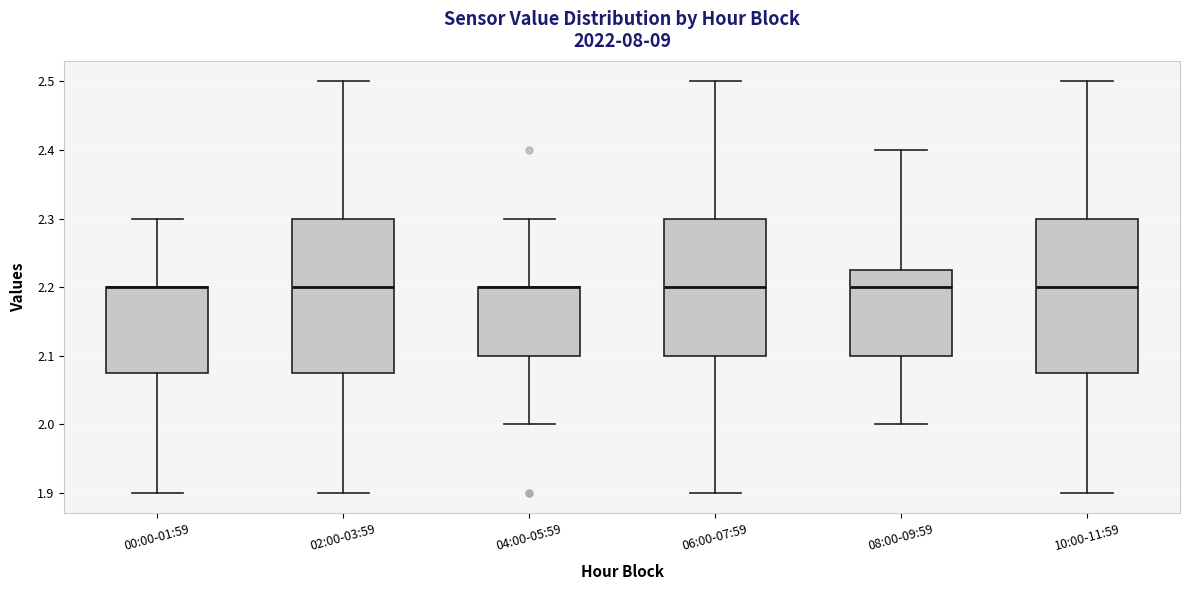

Reading left to right, read every box against the y-axis: the position of its median line, the range the box covers, and the ends of its whiskers. The values are not printed on the chart, so give them approximately, as read against the axis.

00:00-01:59: median 2.20 (drawn on the box's upper edge), box 2.08 to 2.20, whiskers 1.90 to 2.30
02:00-03:59: median 2.20, box 2.08 to 2.30, whiskers 1.90 to 2.50
04:00-05:59: median 2.20 (drawn on the box's upper edge), box 2.10 to 2.20, whiskers 2.00 to 2.30
06:00-07:59: median 2.20, box 2.10 to 2.30, whiskers 1.90 to 2.50
08:00-09:59: median 2.20, box 2.10 to 2.23, whiskers 2.00 to 2.40
10:00-11:59: median 2.20, box 2.08 to 2.30, whiskers 1.90 to 2.50